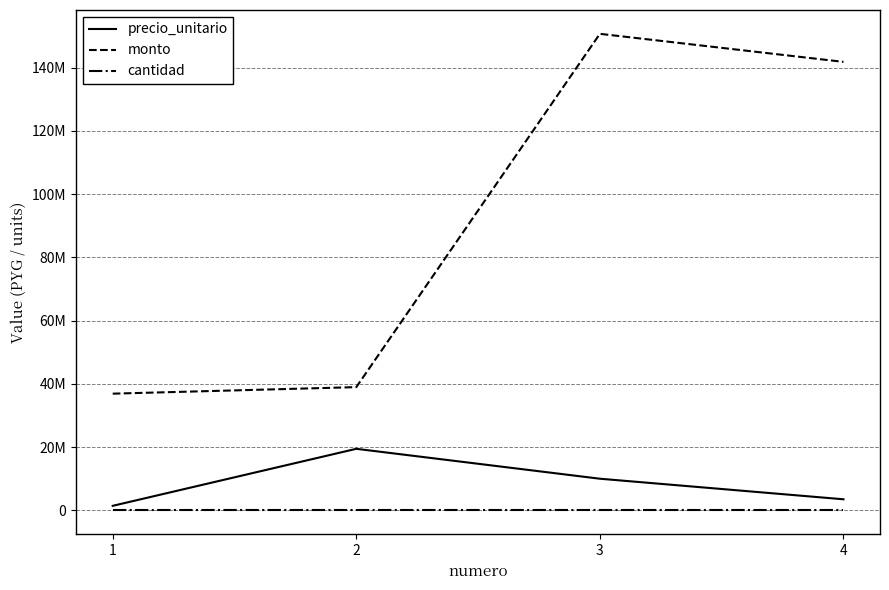

Reading left to right, list all the values displayed in this chart.

precio_unitario: 1477500	19503000	10047000	3546000
monto: 36937500	39006000	150705000	141840000
cantidad: 25	2	15	40